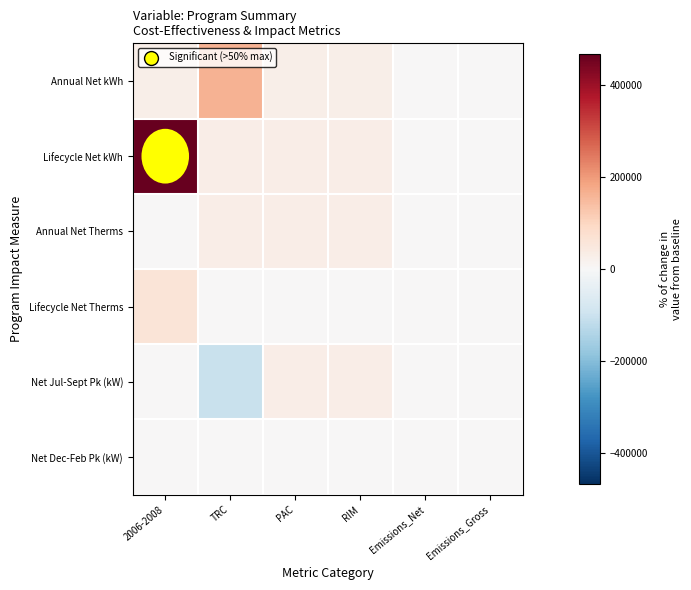

How many series are shown in this chart?

6